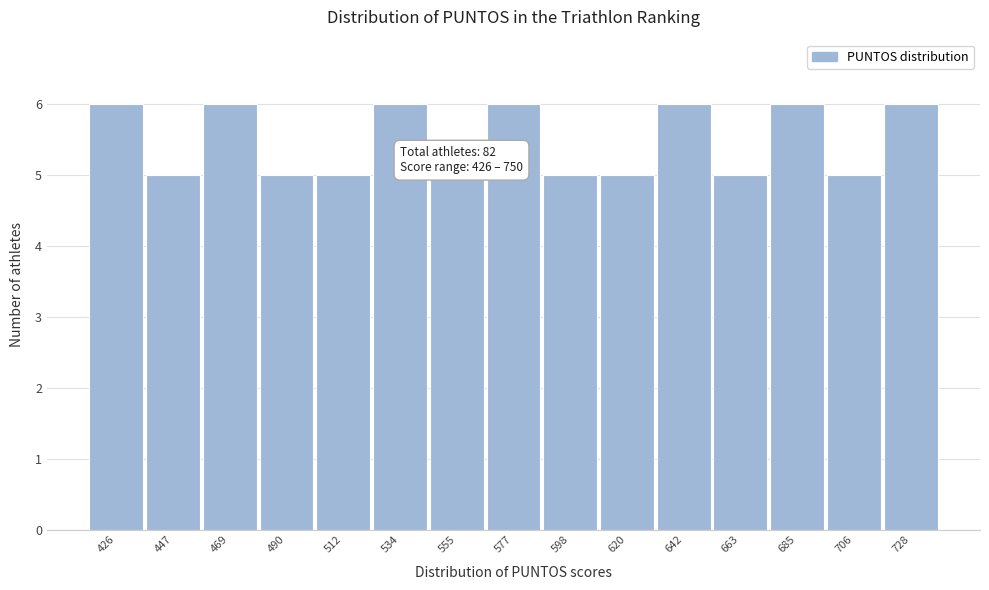

Reading left to right, transcribe all the data shown in this chart.

426=6	447=5	469=6	490=5	512=5	534=6	555=5	577=6	598=5	620=5	642=6	663=5	685=6	706=5	728=6